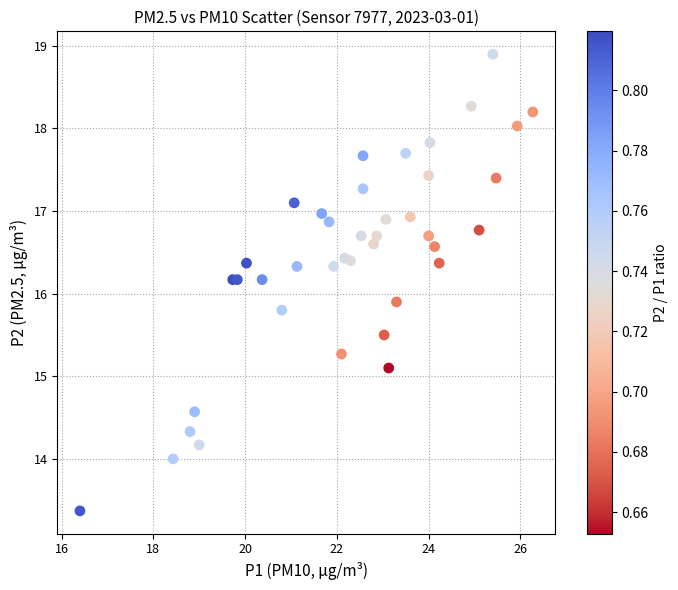

What Y value in the scatter plot is closest to 16?

15.9